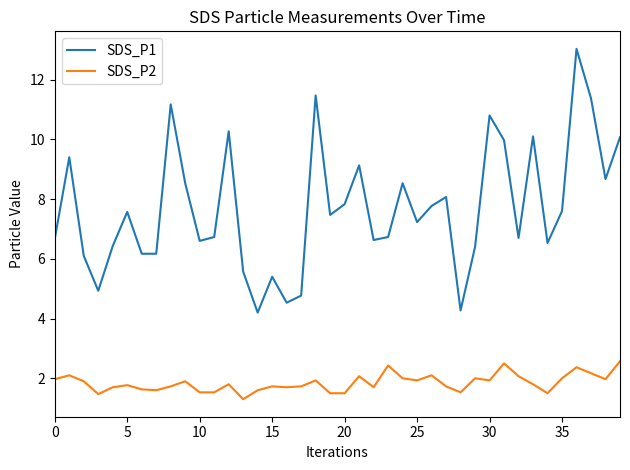

List the series in order of their overall mean, highest first.

SDS_P1, SDS_P2